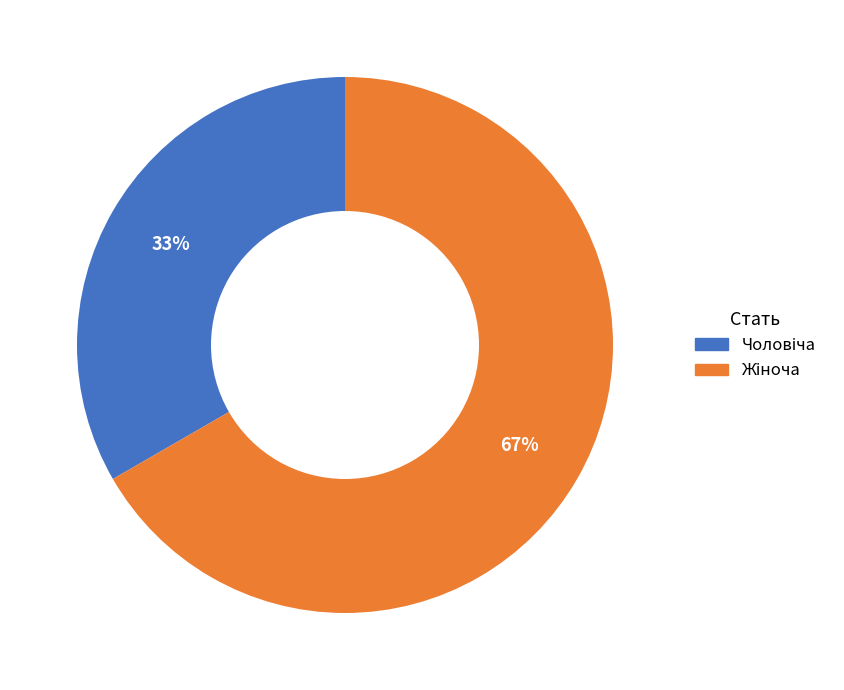

To the nearest percent, what is the average slice percentage?

50%